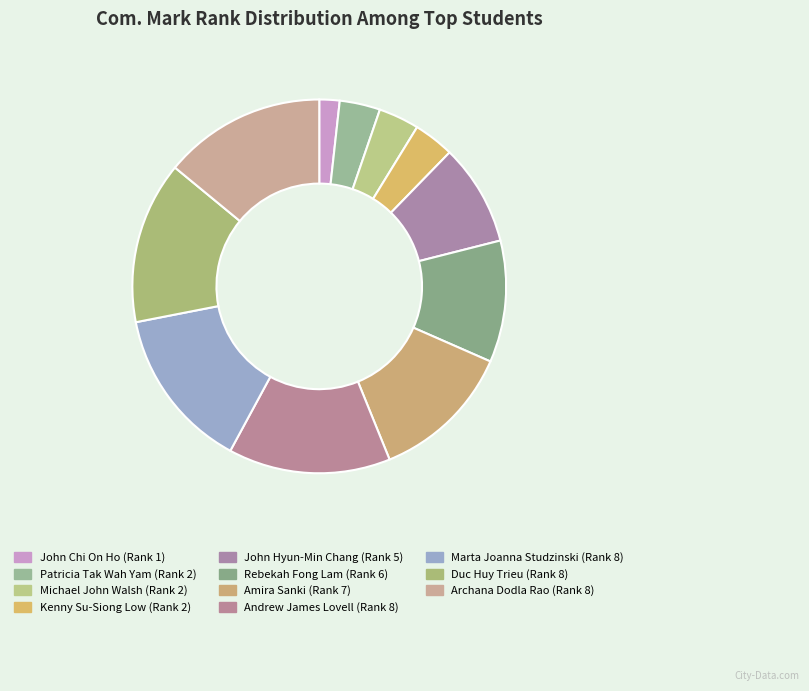

Is there any slice that represents more than half of the pie?

No